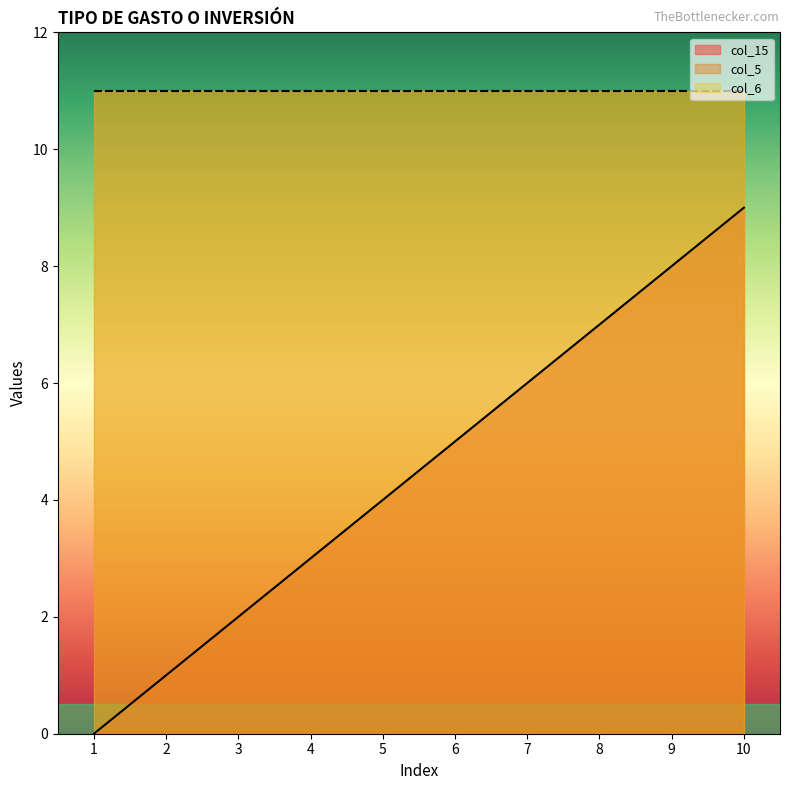

What is the difference between the maximum and second lowest values in the col_15 series?

8